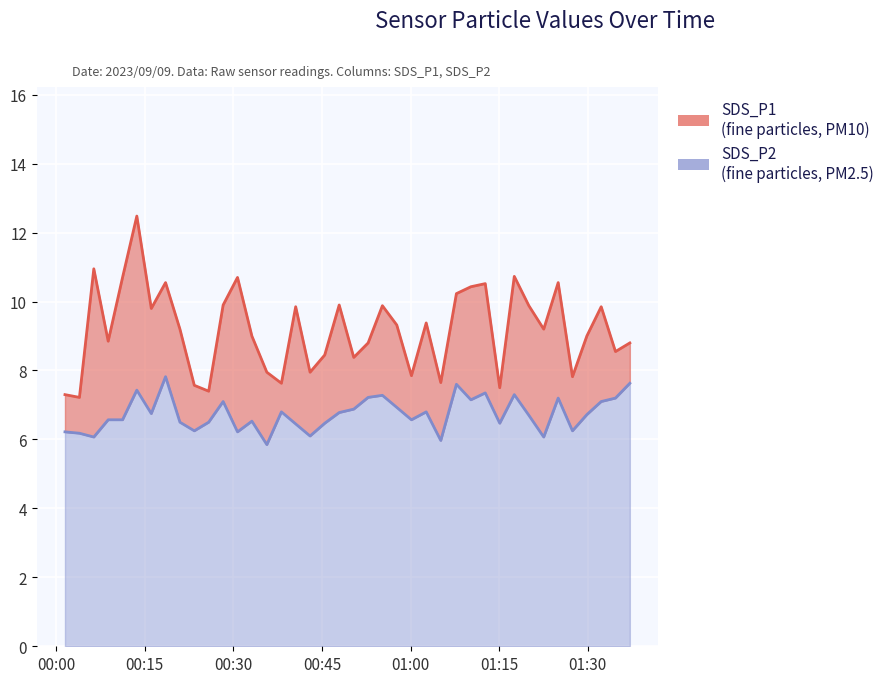

List the series in order of their overall mean, lowest first.

SDS_P2, SDS_P1